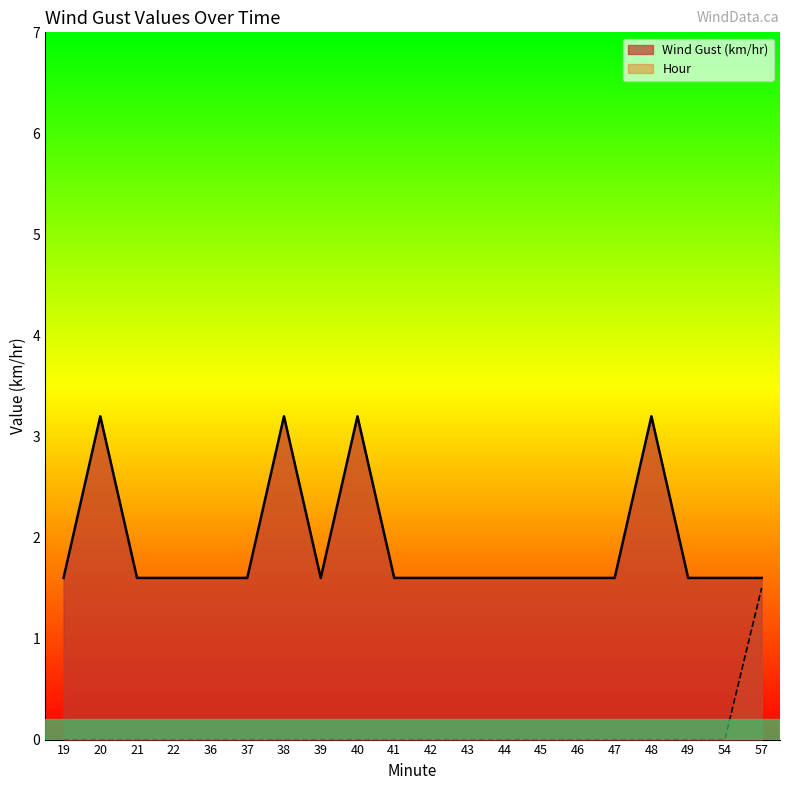

Rank the series at 54 from lowest to highest value.

Hour, Wind Gust (km/hr)